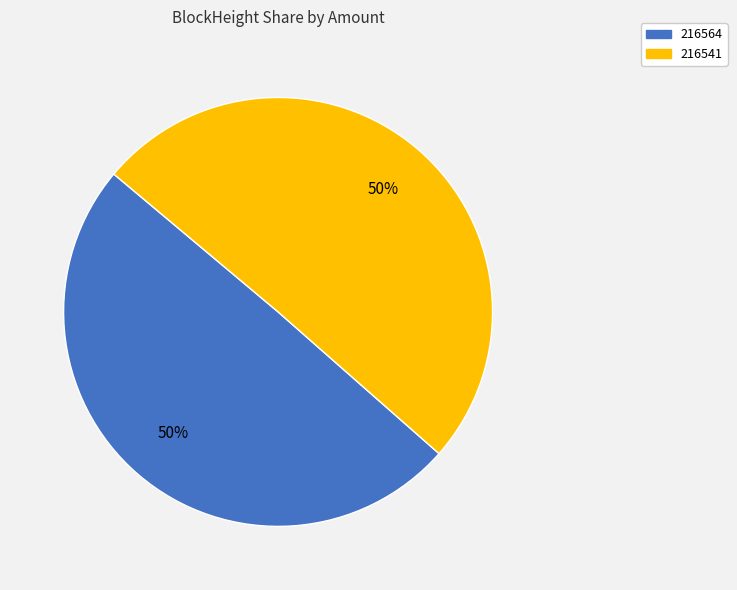

Between 216541 and 216564, which is larger?

216541